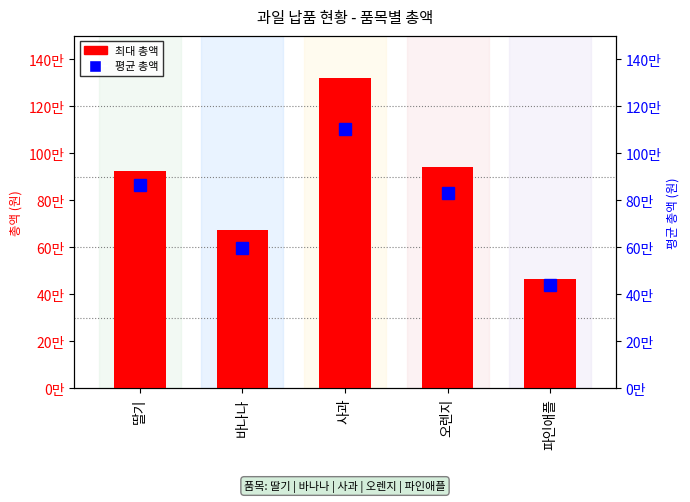

What position from the left is 딸기?

1